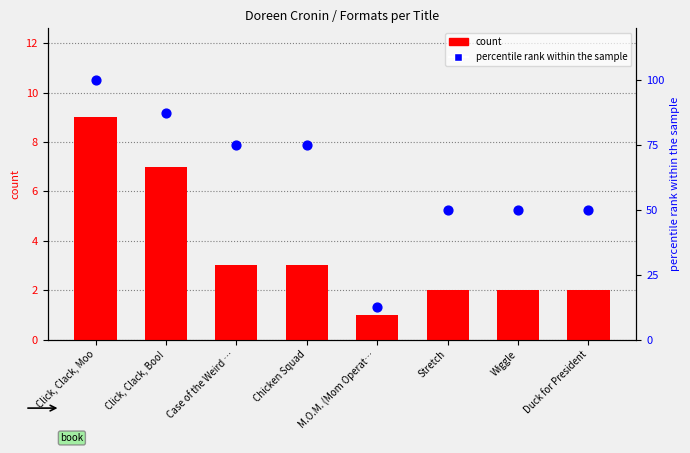

At how many categories does at least one series exceed 92?

1